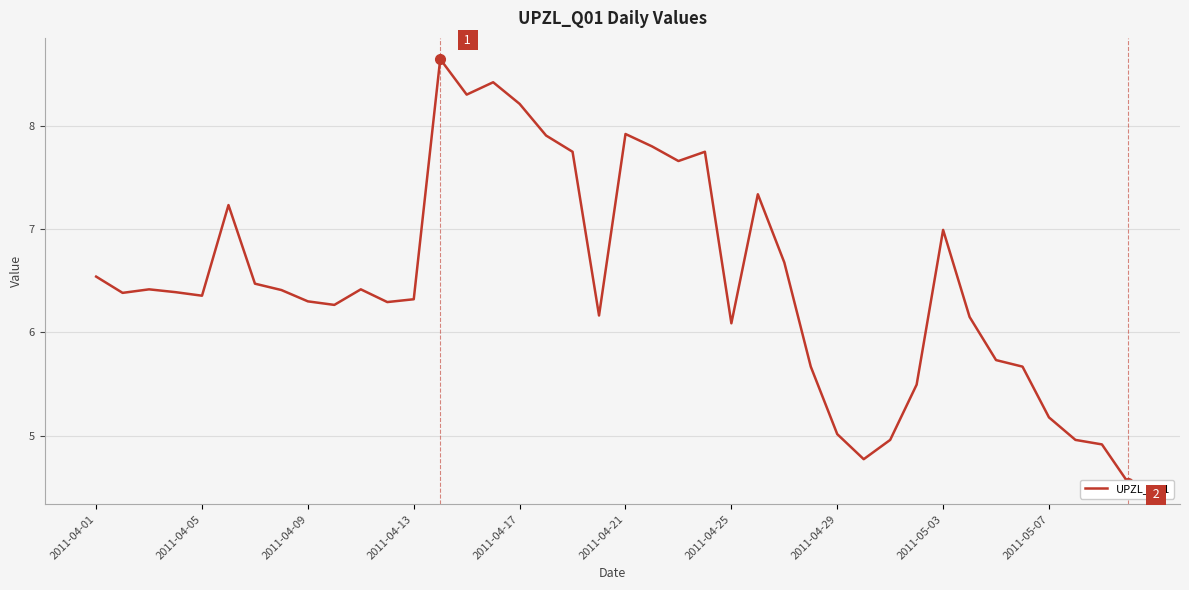

What is the change in value from 27 to 37?

-0.7